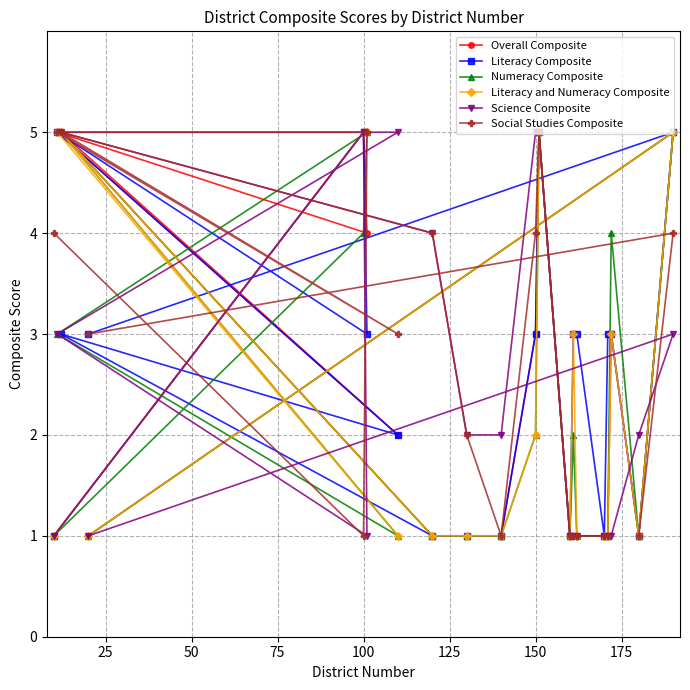

What is the maximum value for Overall Composite?

5